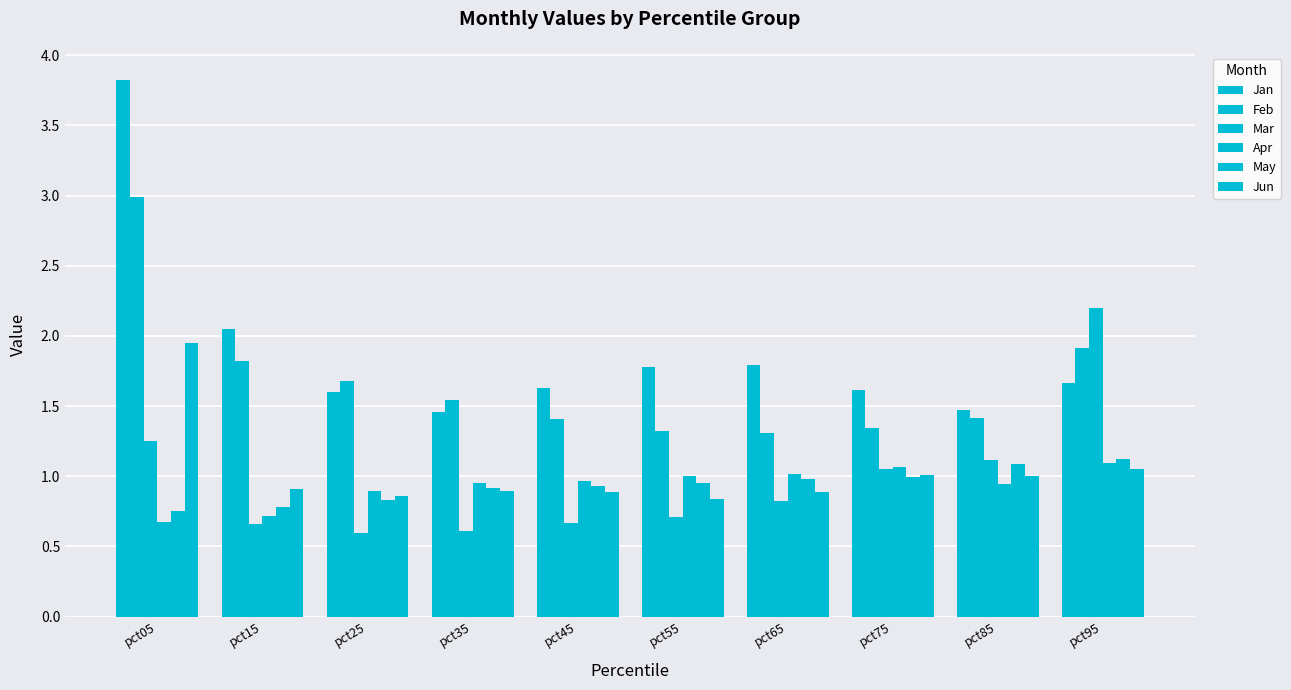

At which label does Apr reach its minimum?

pct05